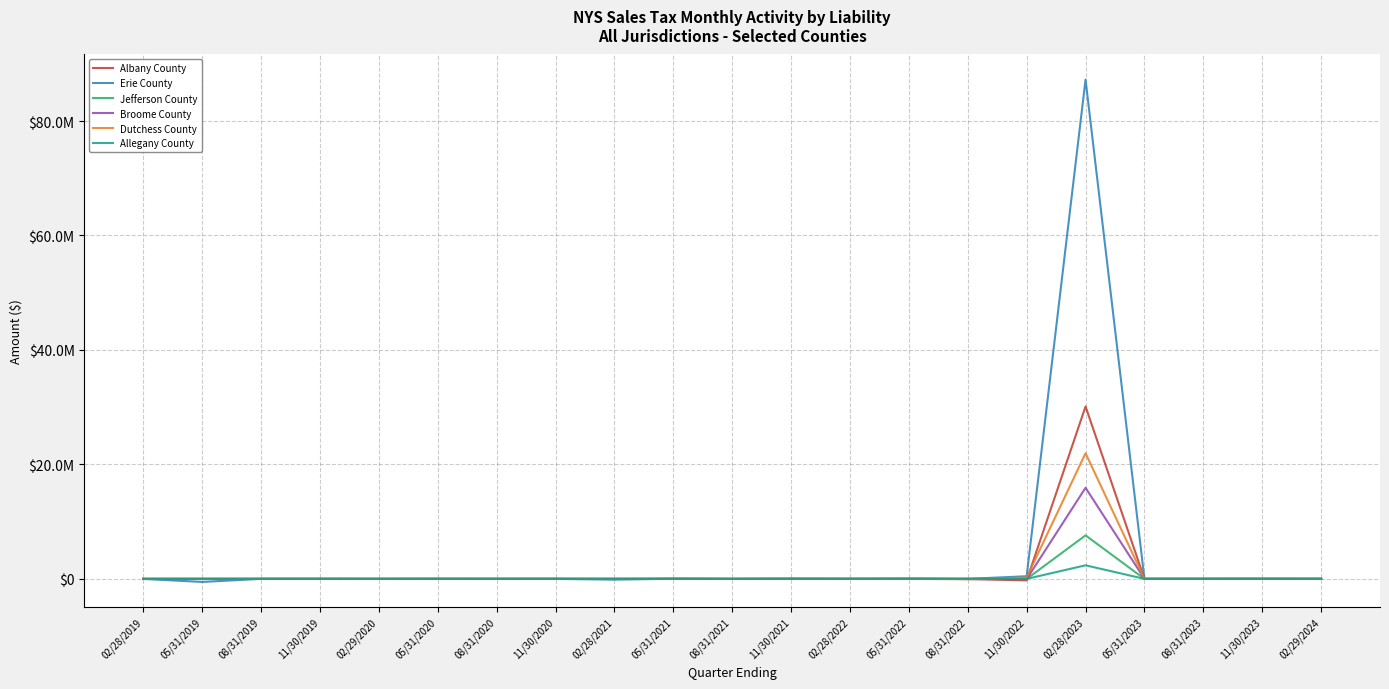

Between 02/28/2022 and 02/28/2023, which series saw the biggest shift?

Erie County